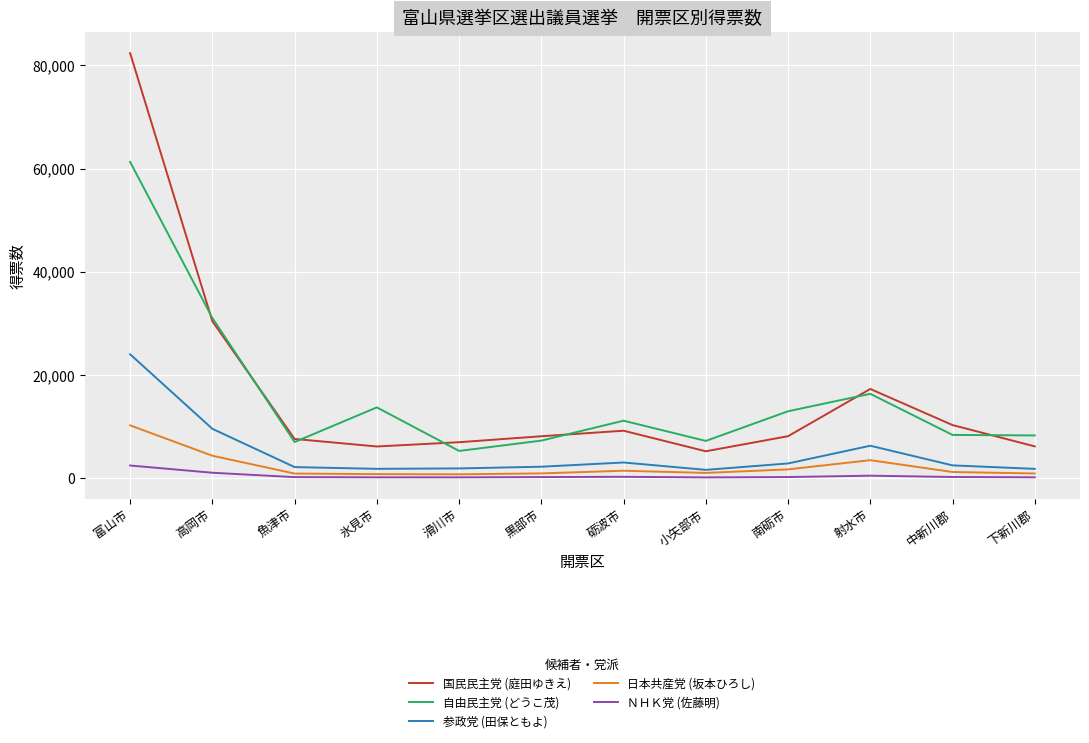

Is the value of 国民民主党 (庭田ゆきえ) at 砺波市 greater than the value of 参政党 (田保ともよ) at 魚津市?

Yes